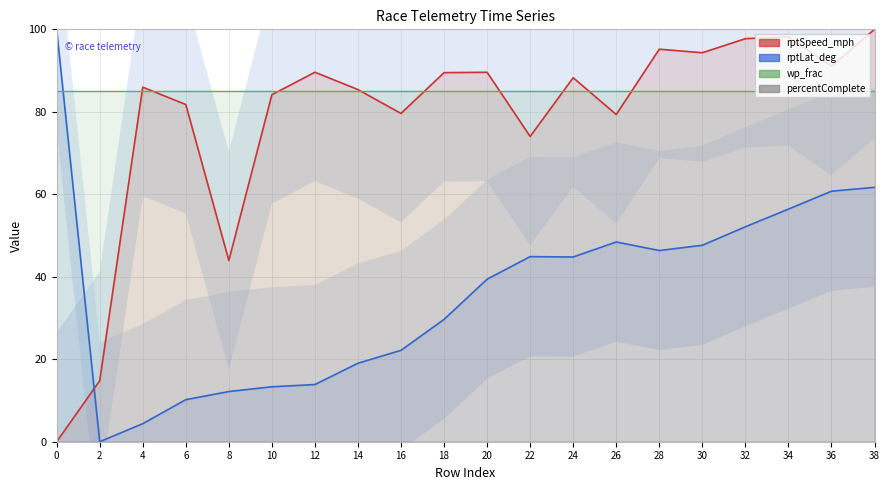

What is the difference between the rptLat_deg values at 36 and 2?

60.7